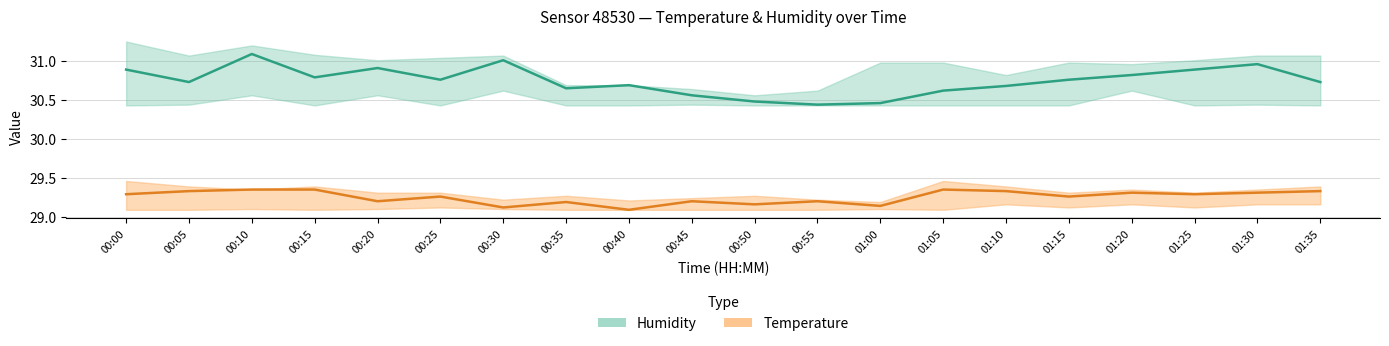

True or false: Humidity and Temperature cross at least once.

False